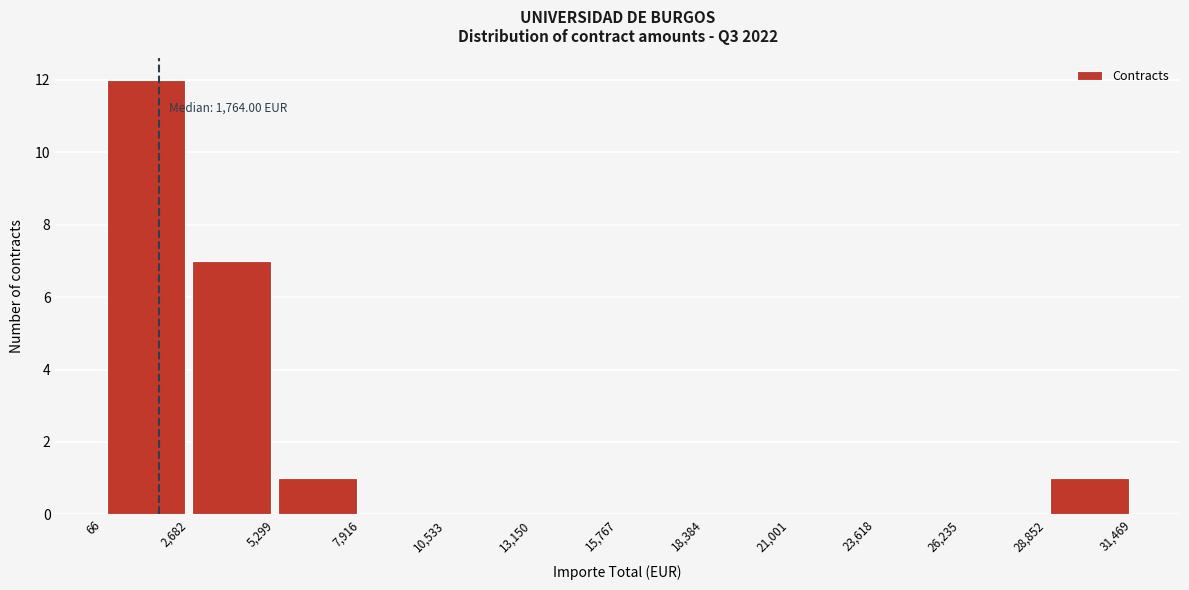

Over which range of the x-axis is the bar tallest?

66 to 2,682